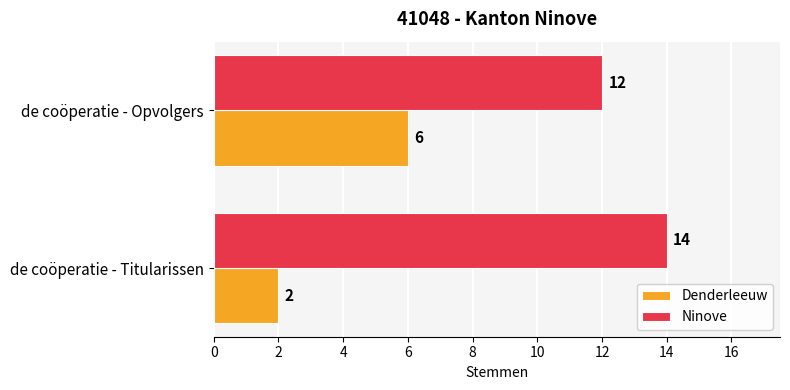

True or false: Ninove has a value of 12 at de coöperatie - Opvolgers.

True